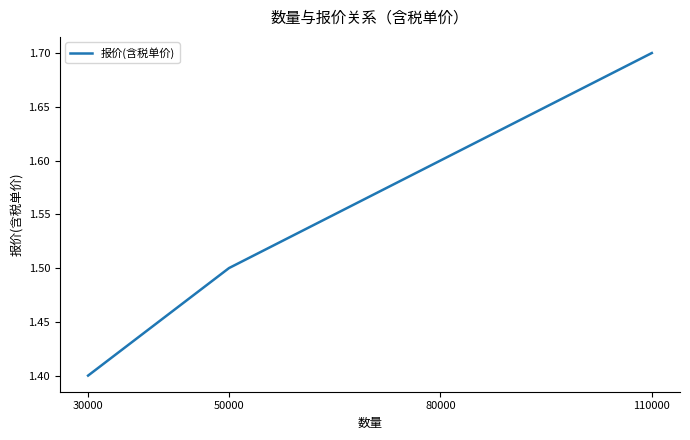

What is the sum of all values?

6.2